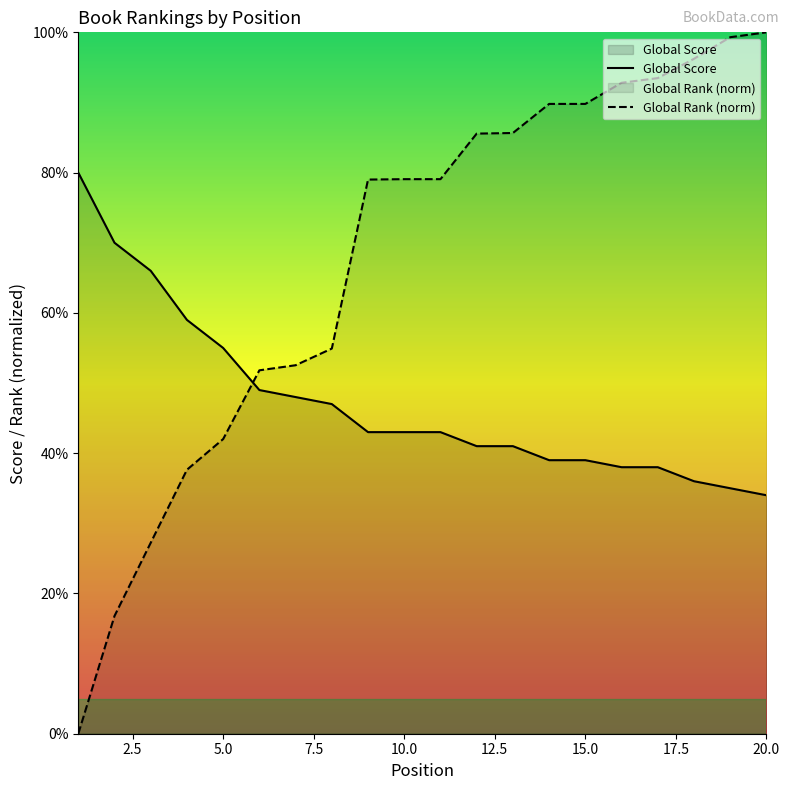

Reading left to right, transcribe all the data shown in this chart.

Global Score: 1=80.0	2=70.0	3=66.0	4=59.0	5=55.0	6=49.0	7=48.0	8=47.0	9=43.0	10=43.0	11=43.0	12=41.0	13=41.0	14=39.0	15=39.0	16=38.0	17=38.0	18=36.0	19=35.0	20=34.0
Global Rank (normalized): 1=0.0	2=16.8	3=27.2	4=37.6	5=42.0	6=51.8	7=52.5	8=54.9	9=79.0	10=79.1	11=79.1	12=85.6	13=85.6	14=89.8	15=89.8	16=92.8	17=93.5	18=96.2	19=99.3	20=100.0